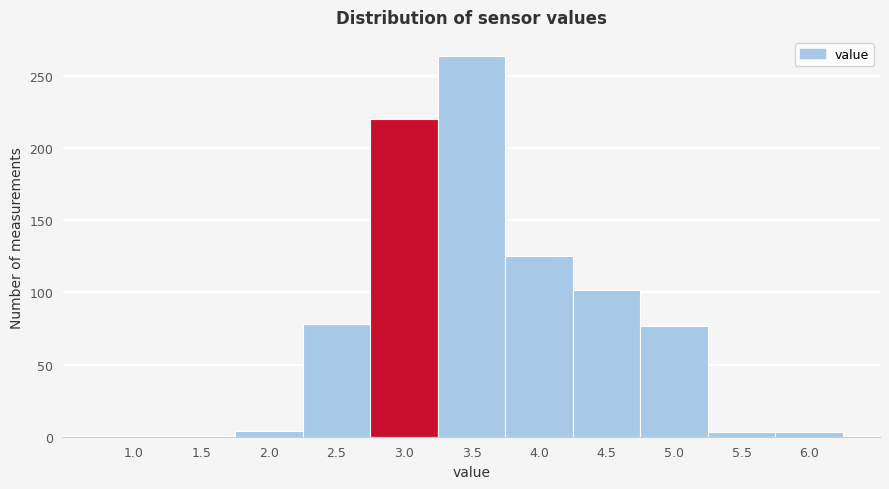

What is the sum of all values?

876